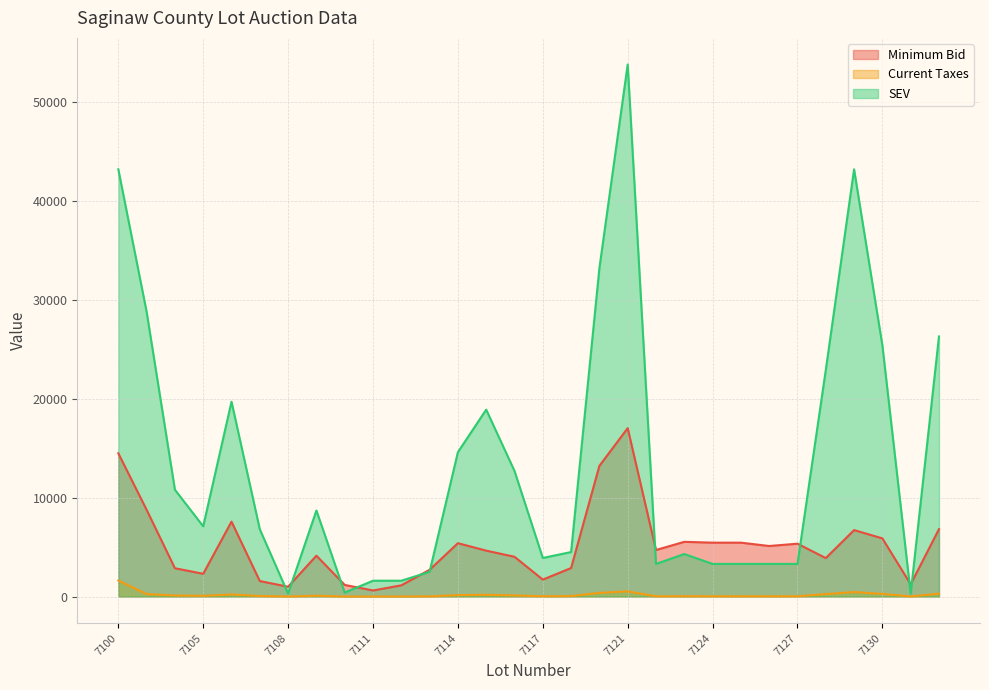

What is the average value of the SEV series?

13733.3